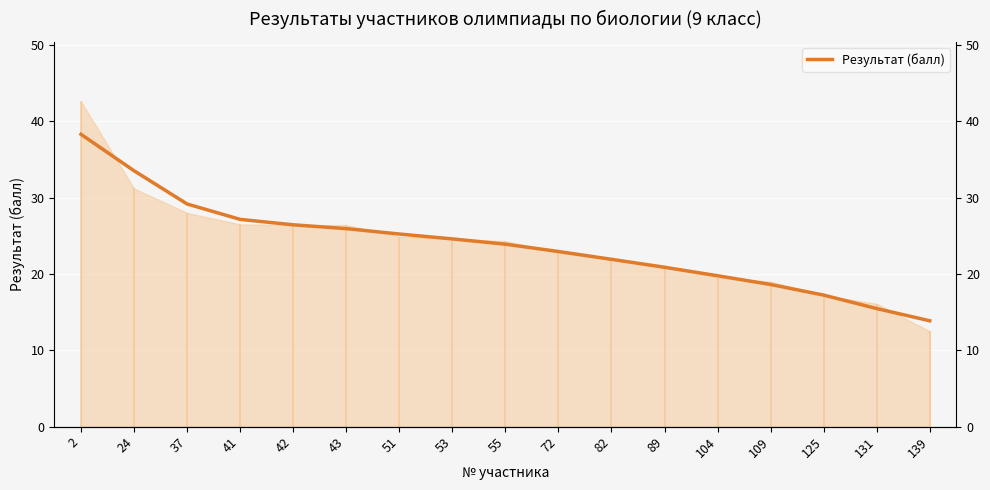

What is the difference between the second highest and second lowest values?

18.1